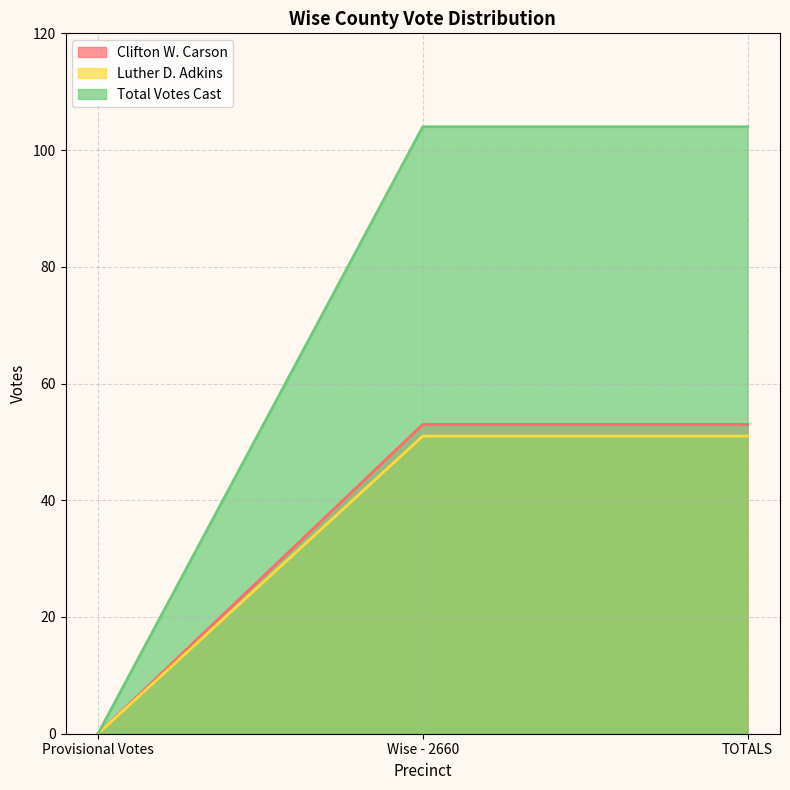

What are all the series names shown in the legend?

Clifton W. Carson, Luther D. Adkins, Total Votes Cast